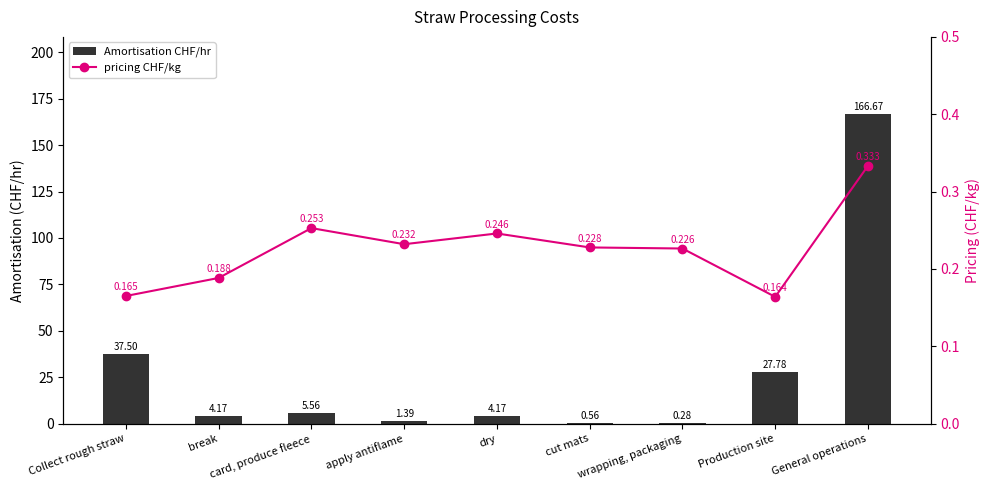

Is it true that Amortisation CHF/hr equals 7.6 at card, produce fleece?

False